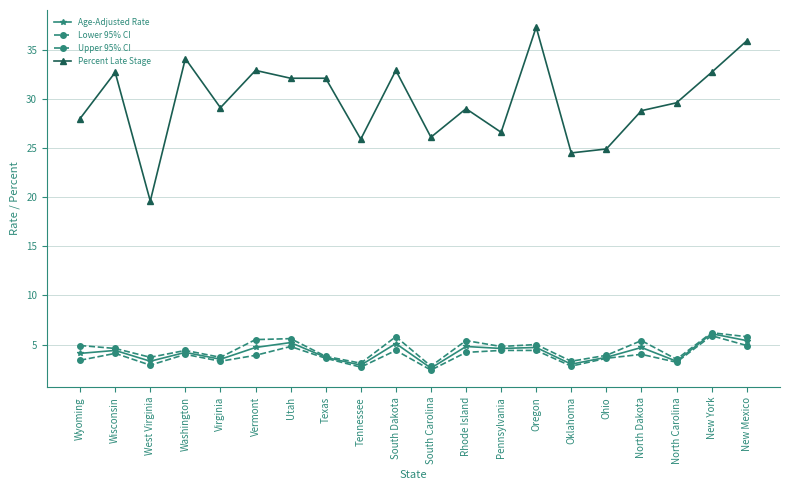

What position from the left is Virginia?

5